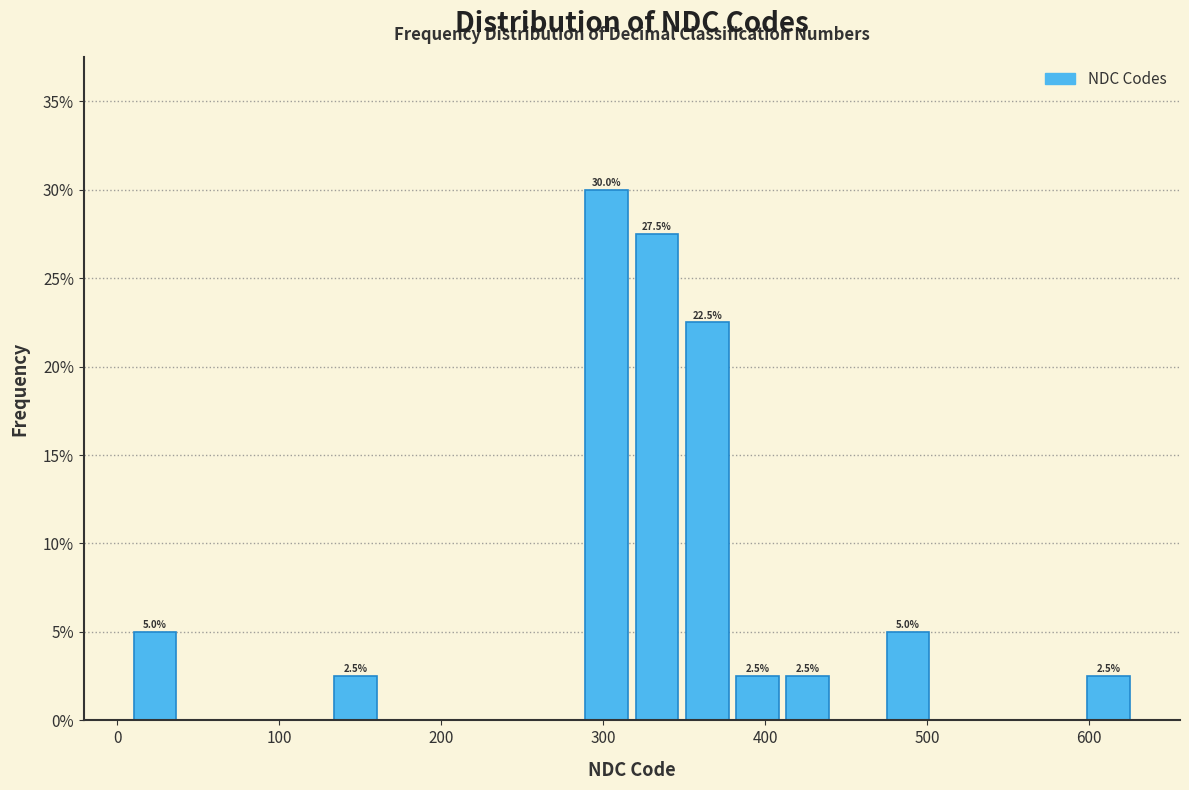

Read against the x-axis, roughly where is the centre of the tallest bar?

300